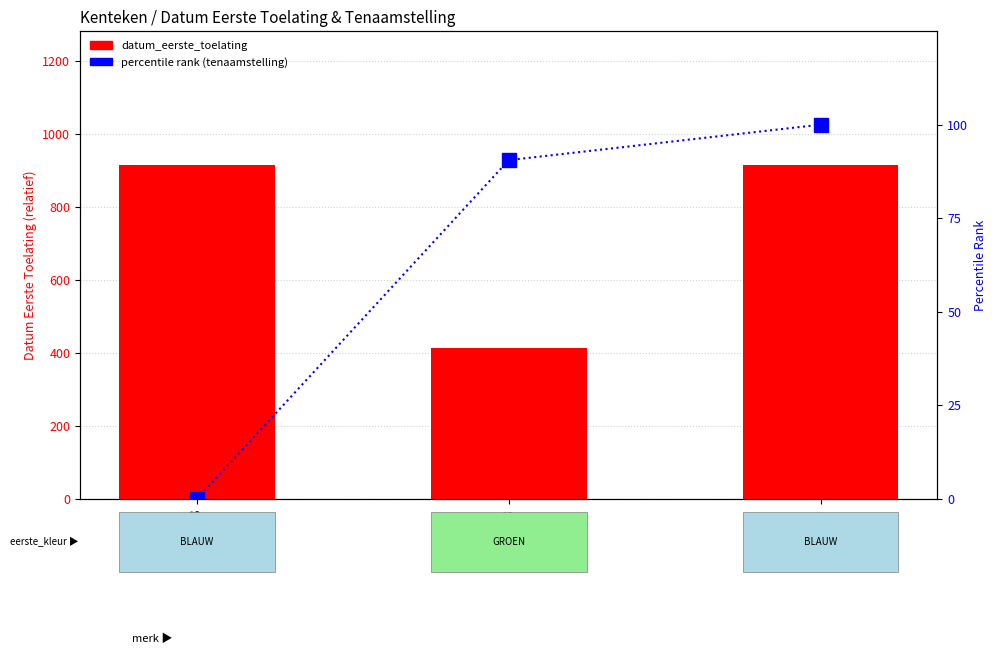

How many values in percentile rank (tenaamstelling) are above zero?

2